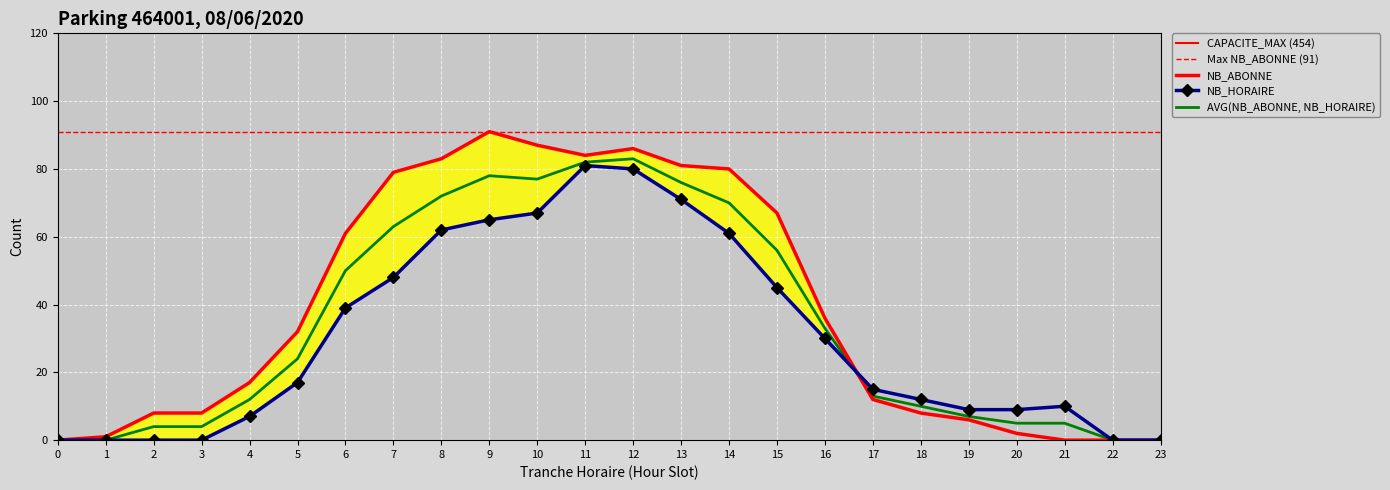

True or false: NB_HORAIRE has a value of 67 at 6.

False